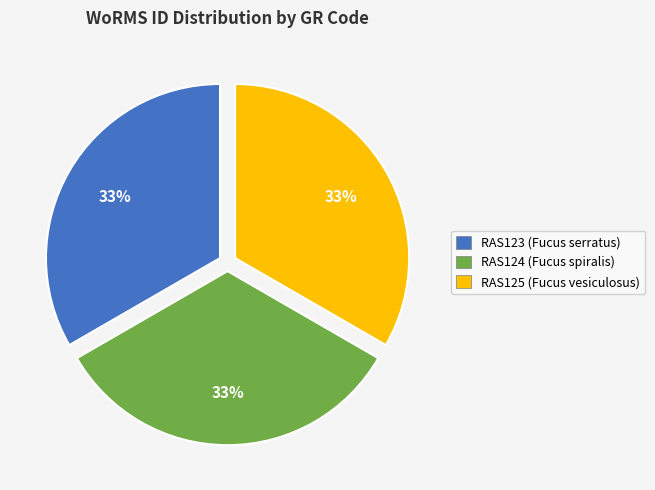

What percentage is the RAS125 (Fucus vesiculosus) slice, to the nearest percent?

33%